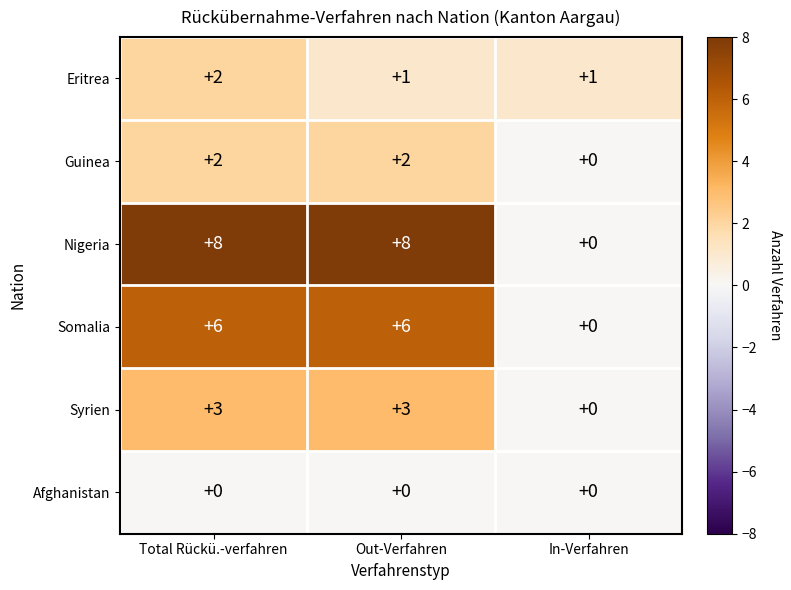

What is the greatest value displayed?

8